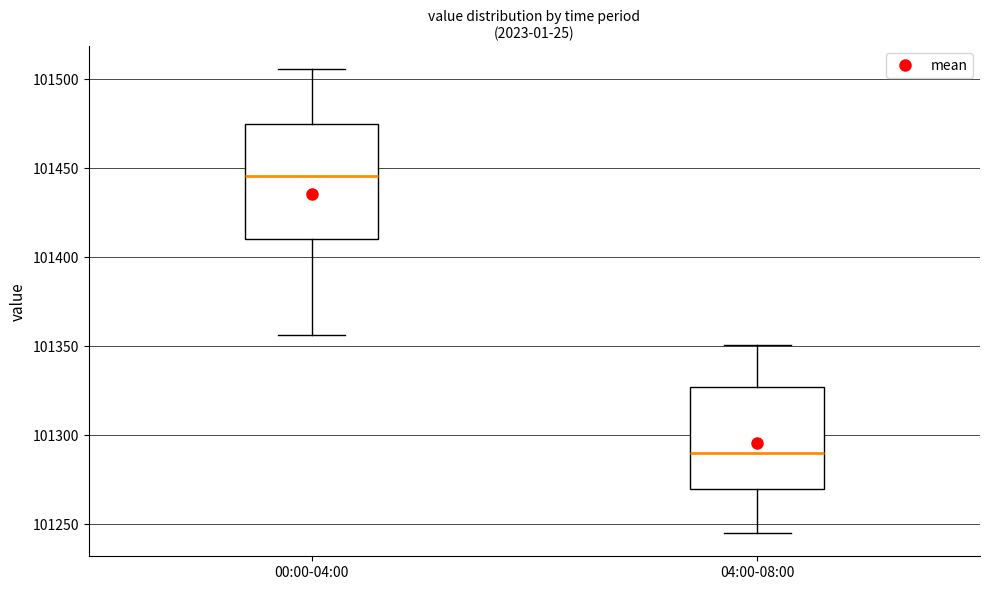

Where is the upper edge of the box for 00:00-04:00 on the y-axis? The values are not printed on the chart, so give them approximately, as read against the axis.

101475